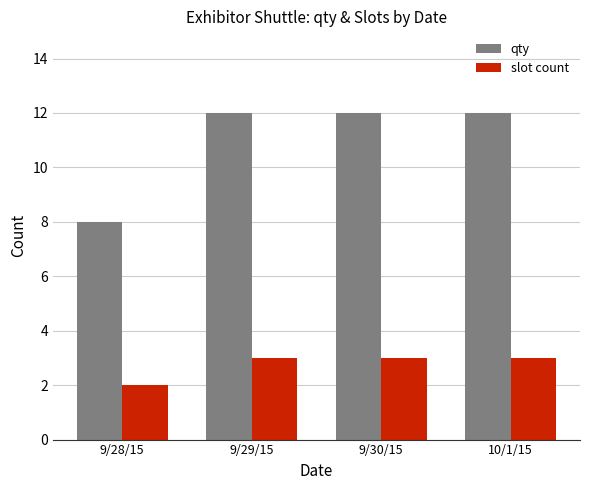

At 9/28/15, list the series in order from largest to smallest.

qty, slot count